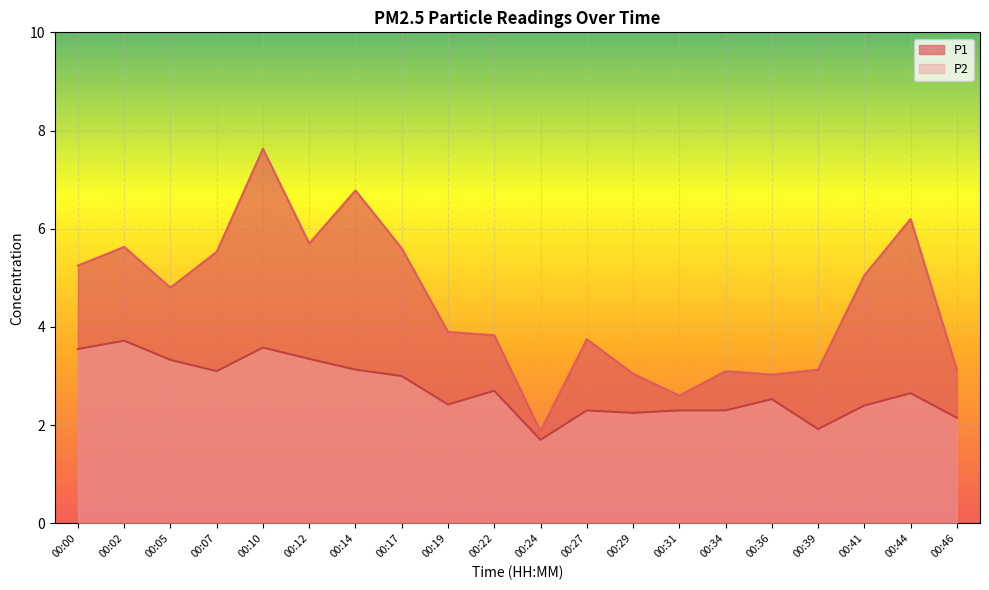

Rank the series by their average value, from lowest to highest.

P2, P1